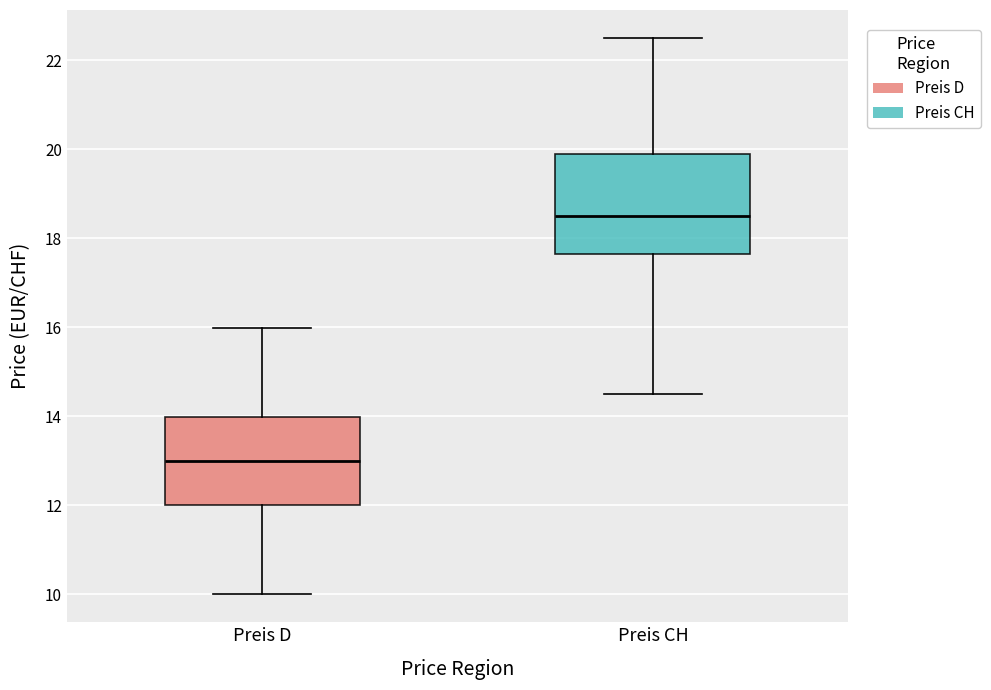

Reading left to right, read every box against the y-axis: the position of its median line, the range the box covers, and the ends of its whiskers. The values are not printed on the chart, so give them approximately, as read against the axis.

Preis D: median 13.0, box 12.0 to 14.0, whiskers 10.0 to 16.0
Preis CH: median 18.6, box 17.6 to 20.0, whiskers 14.6 to 22.6